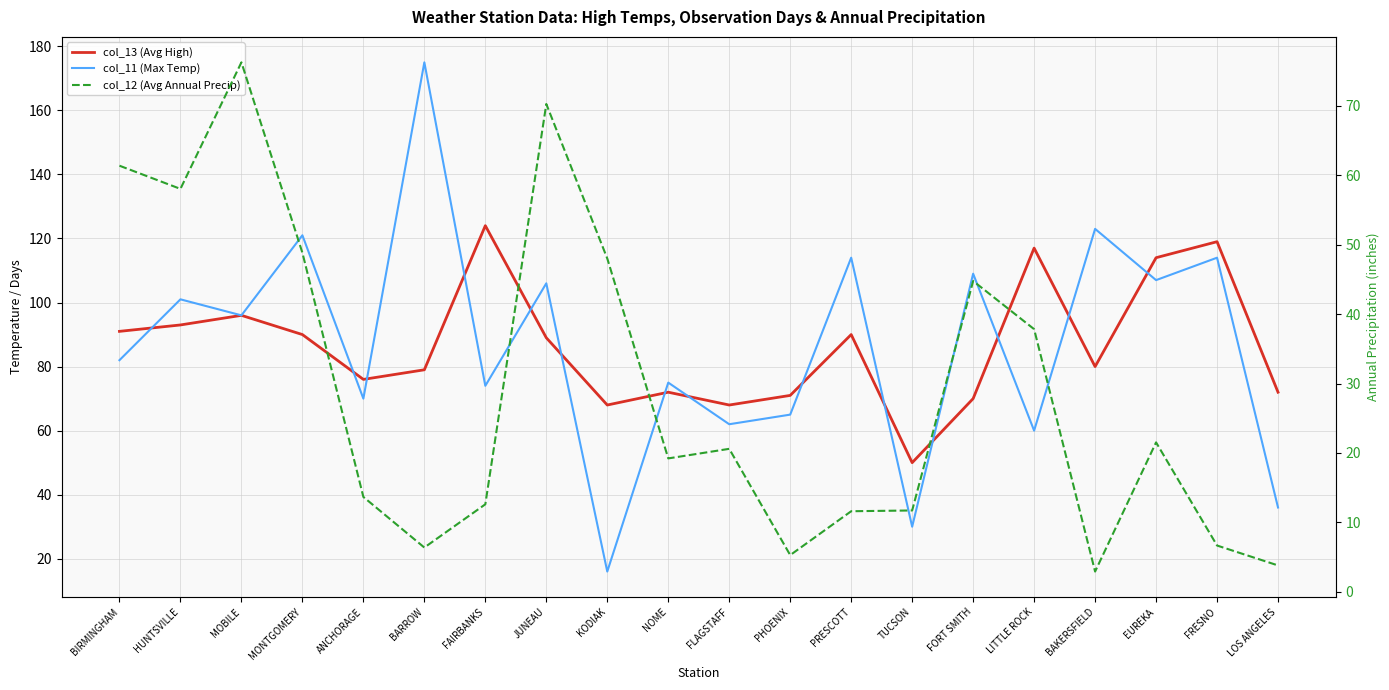

At which category is the sum across all series the highest?

MOBILE